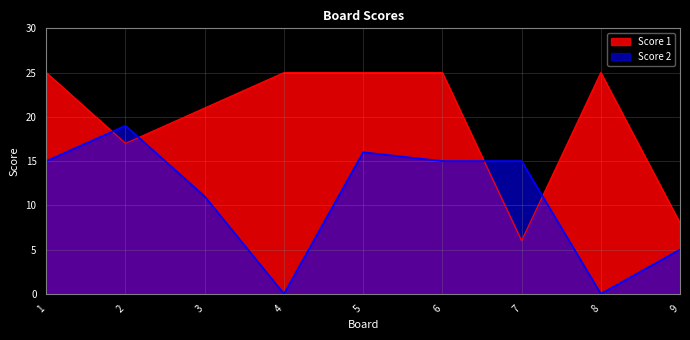

Reading left to right, extract all data points from this chart.

Score 1: 1=25	2=17	3=21	4=25	5=25	6=25	7=6	8=25	9=8
Score 2: 1=15	2=19	3=11	4=0	5=16	6=15	7=15	8=0	9=5